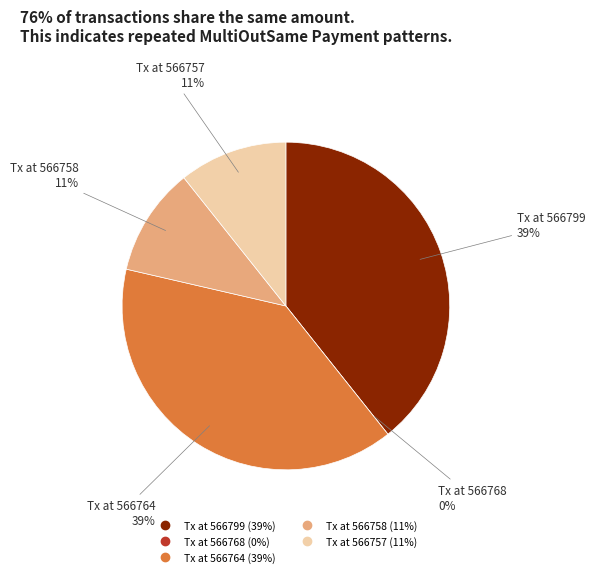

Rank the categories by value from highest to lowest.

MultiOutSame Payment (566799), MultiOutSame Payment (566764), MultiOutSame Payment (566758), MultiOutSame Payment (566757), Reward Recipient Assignment (566768)